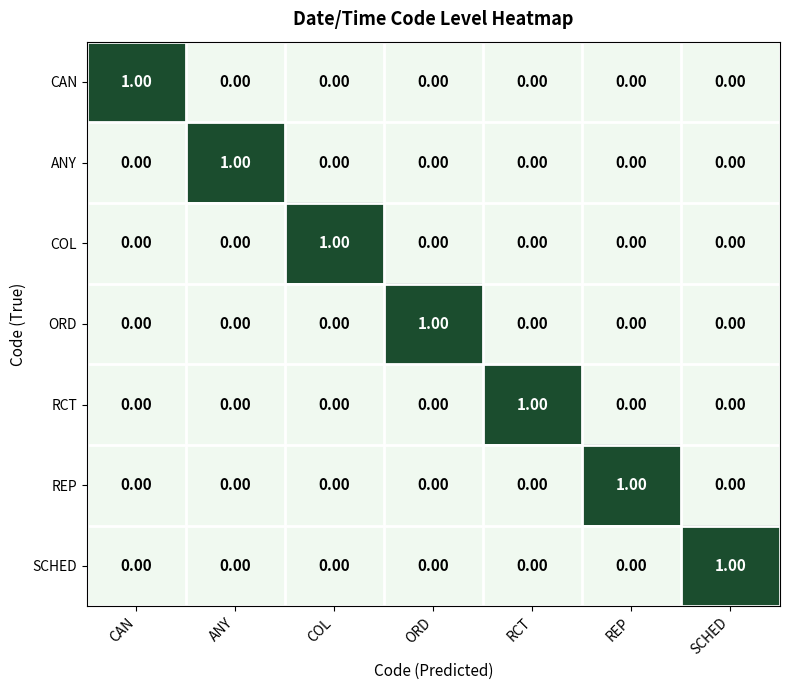

At which label does CAN reach its peak?

CAN